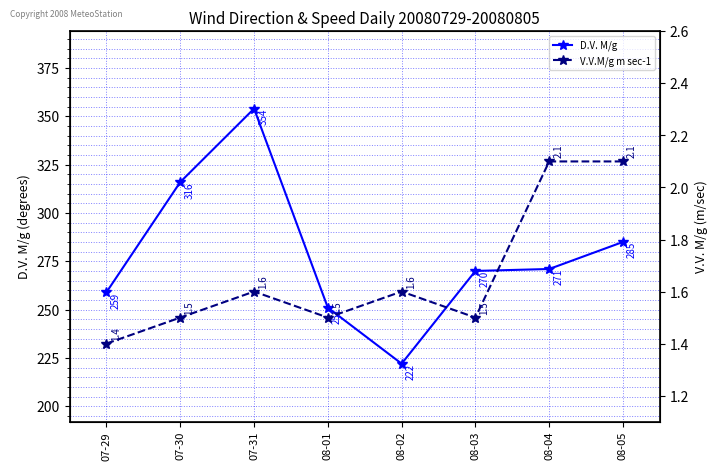

How many V.V.M/g m sec-1 values are between 1 and 2?

6